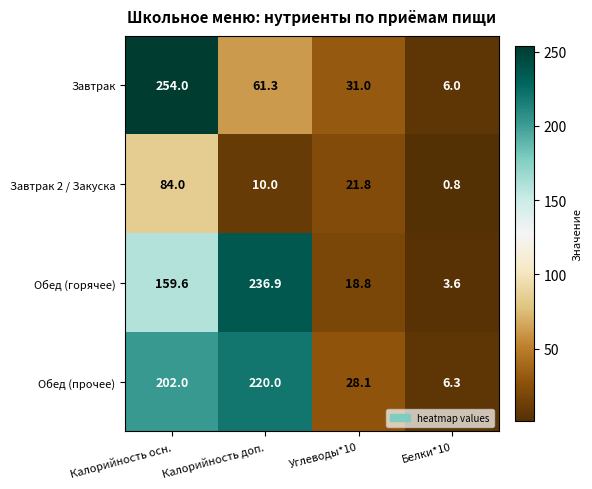

What is the difference between the Обед (прочее) values at Белки*10 and Калорийность доп.?

213.7